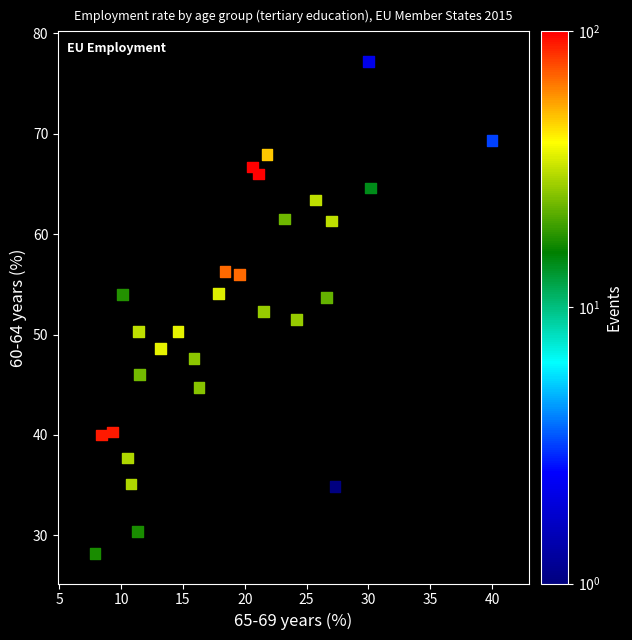

What is the range of Y values (max minus min)?

49.0